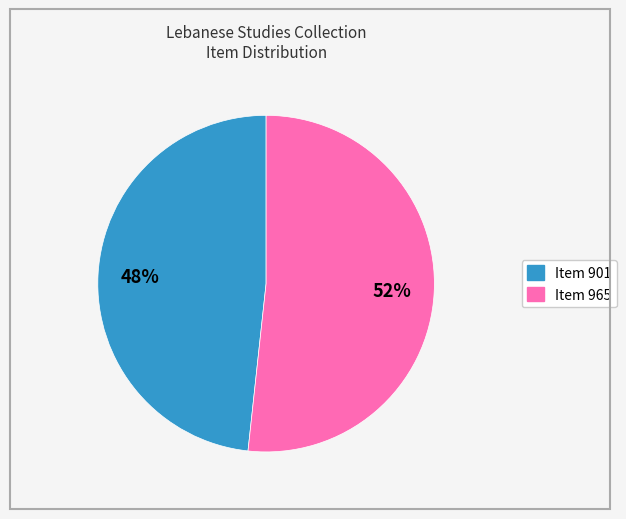

How many slices are in this pie chart?

2